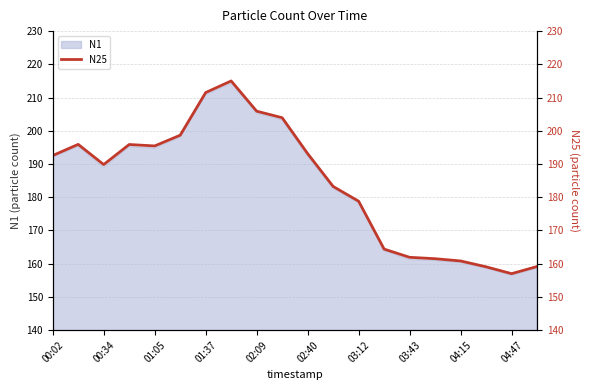

What is the difference between the maximum and minimum values?

58.0